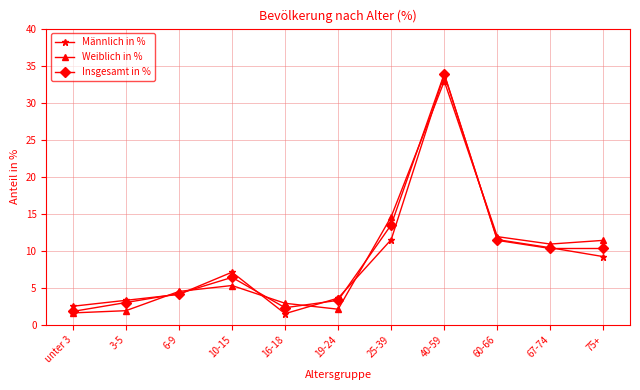

What is the difference between the maximum and minimum values in the Weiblich in % series?

31.3